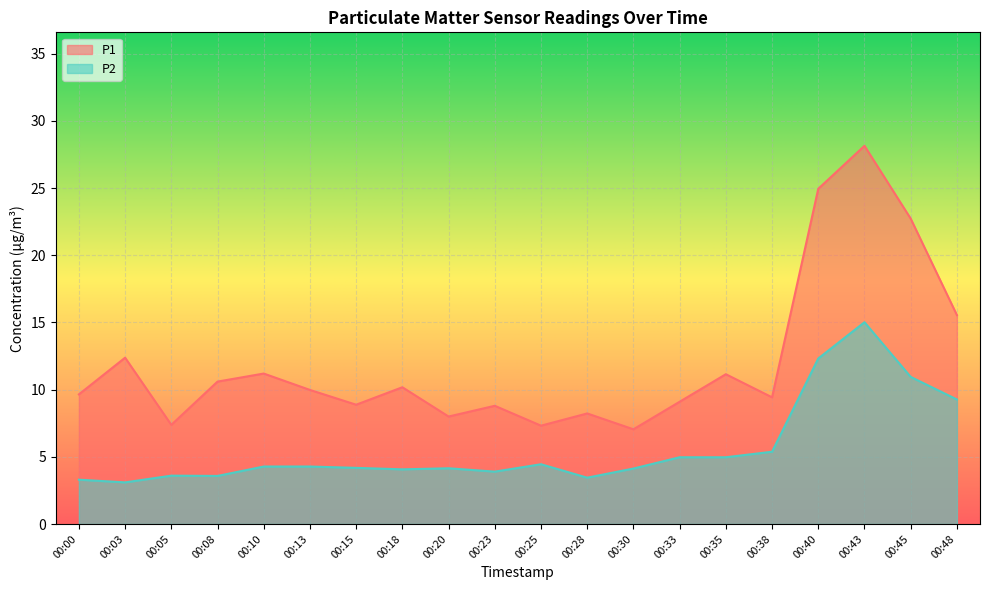

At which label is P2 closest to 9?

00:48